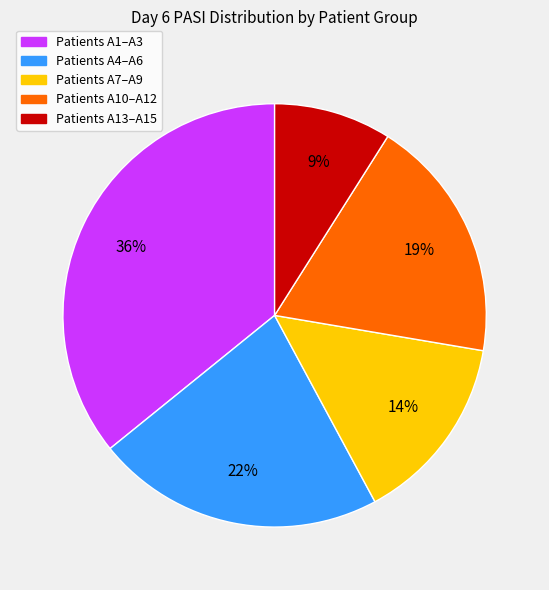

Is Patients A7–A9 the majority of the pie?

No